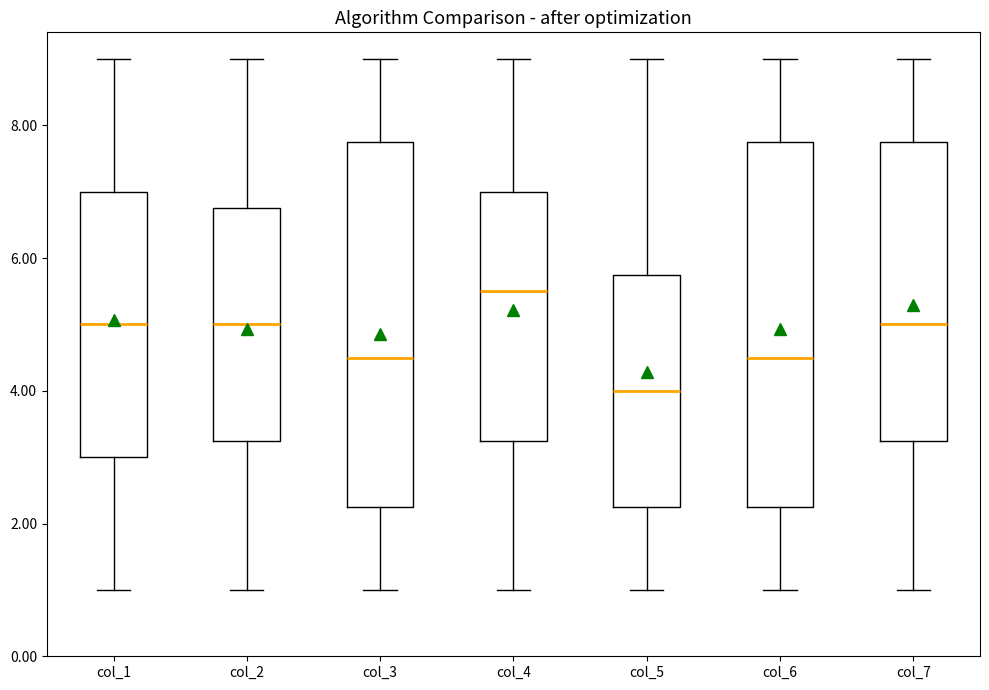

Reading left to right, read every box against the y-axis: the position of its median line, the range the box covers, and the ends of its whiskers. The values are not printed on the chart, so give them approximately, as read against the axis.

col_1: median 5.0, box 3.0 to 7.0, whiskers 1.0 to 9.0
col_2: median 5.0, box 3.2 to 6.8, whiskers 1.0 to 9.0
col_3: median 4.6, box 2.2 to 7.8, whiskers 1.0 to 9.0
col_4: median 5.6, box 3.2 to 7.0, whiskers 1.0 to 9.0
col_5: median 4.0, box 2.2 to 5.8, whiskers 1.0 to 9.0
col_6: median 4.6, box 2.2 to 7.8, whiskers 1.0 to 9.0
col_7: median 5.0, box 3.2 to 7.8, whiskers 1.0 to 9.0